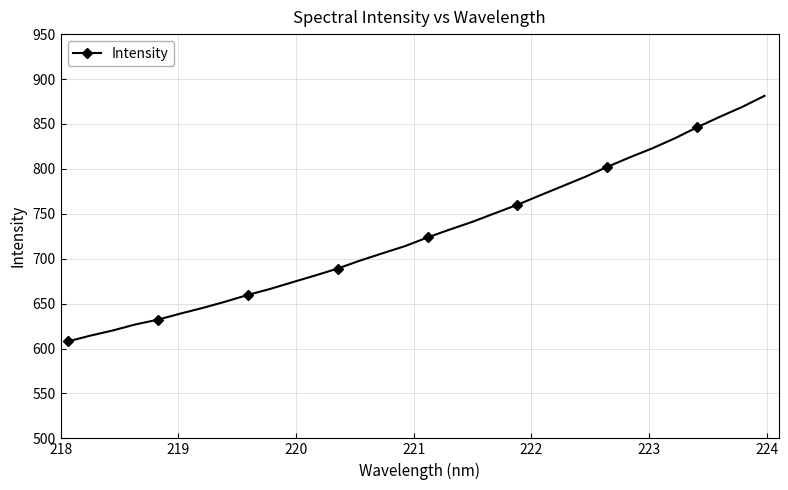

What is the value of the 21st point from the left?

760.0